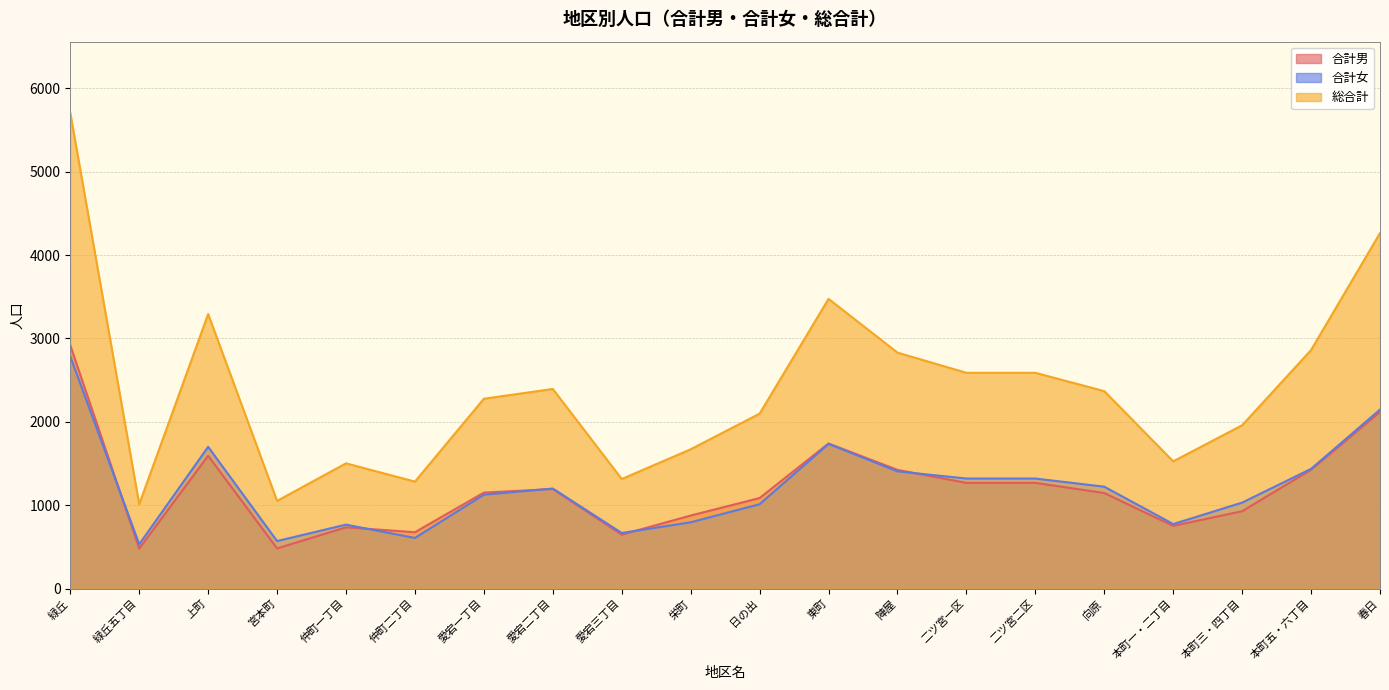

At which category does 合計女 reach its first local peak?

上町